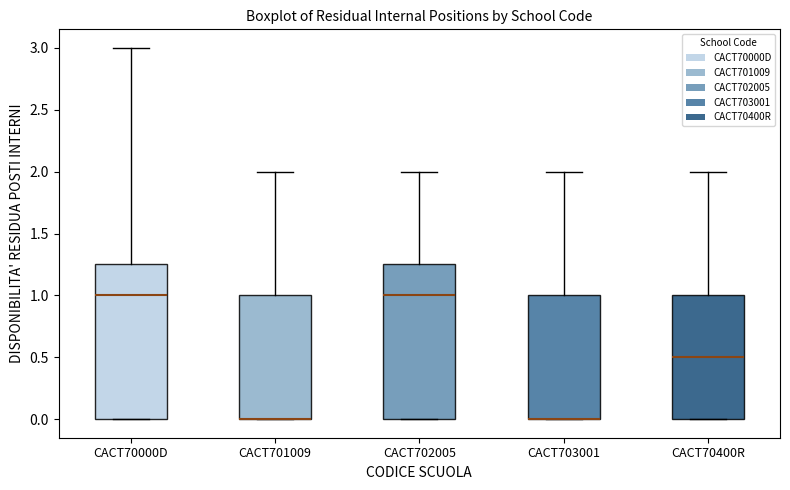

Reading left to right, transcribe this box plot: for each box, give where its median line is, the range the box spans, and where its two whiskers end, as read against the y-axis. The values are not printed on the chart, so give them approximately, as read against the axis.

CACT70000D: median 1.00, box 0.00 to 1.25, whiskers 0.00 to 3.00
CACT701009: median 0.00 (drawn on the box's lower edge), box 0.00 to 1.00, whiskers 0.00 to 2.00
CACT702005: median 1.00, box 0.00 to 1.25, whiskers 0.00 to 2.00
CACT703001: median 0.00 (drawn on the box's lower edge), box 0.00 to 1.00, whiskers 0.00 to 2.00
CACT70400R: median 0.50, box 0.00 to 1.00, whiskers 0.00 to 2.00